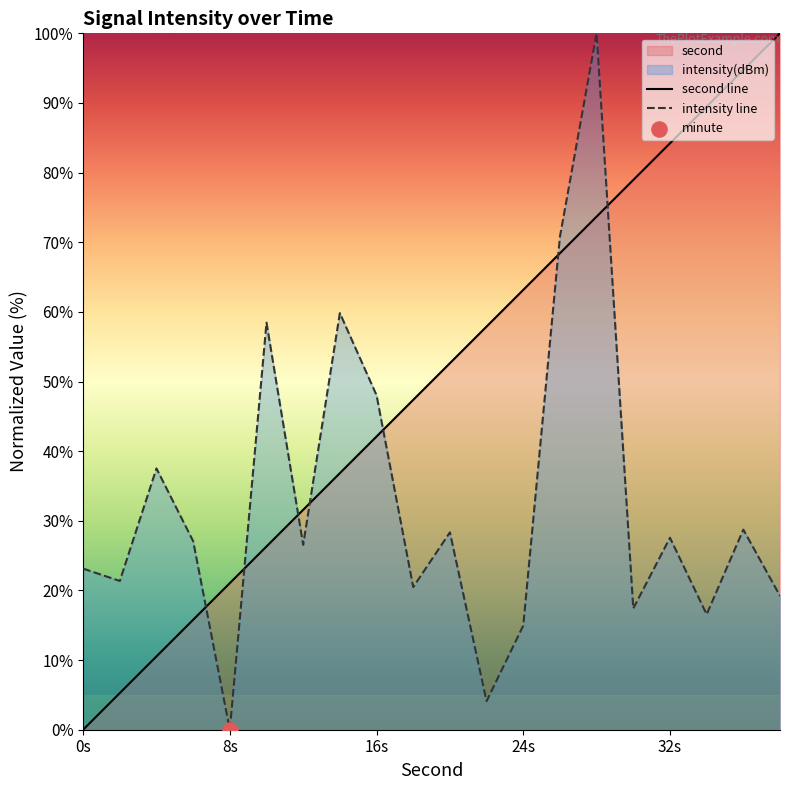

Which series has the largest total across all categories?

second line